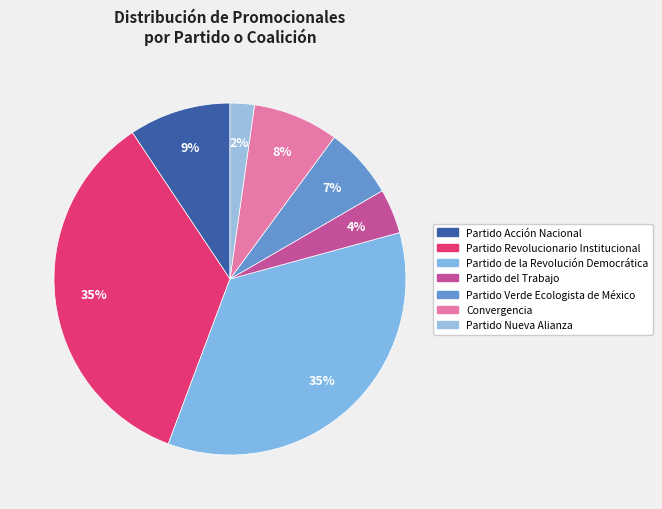

How many slices are in this pie chart?

7